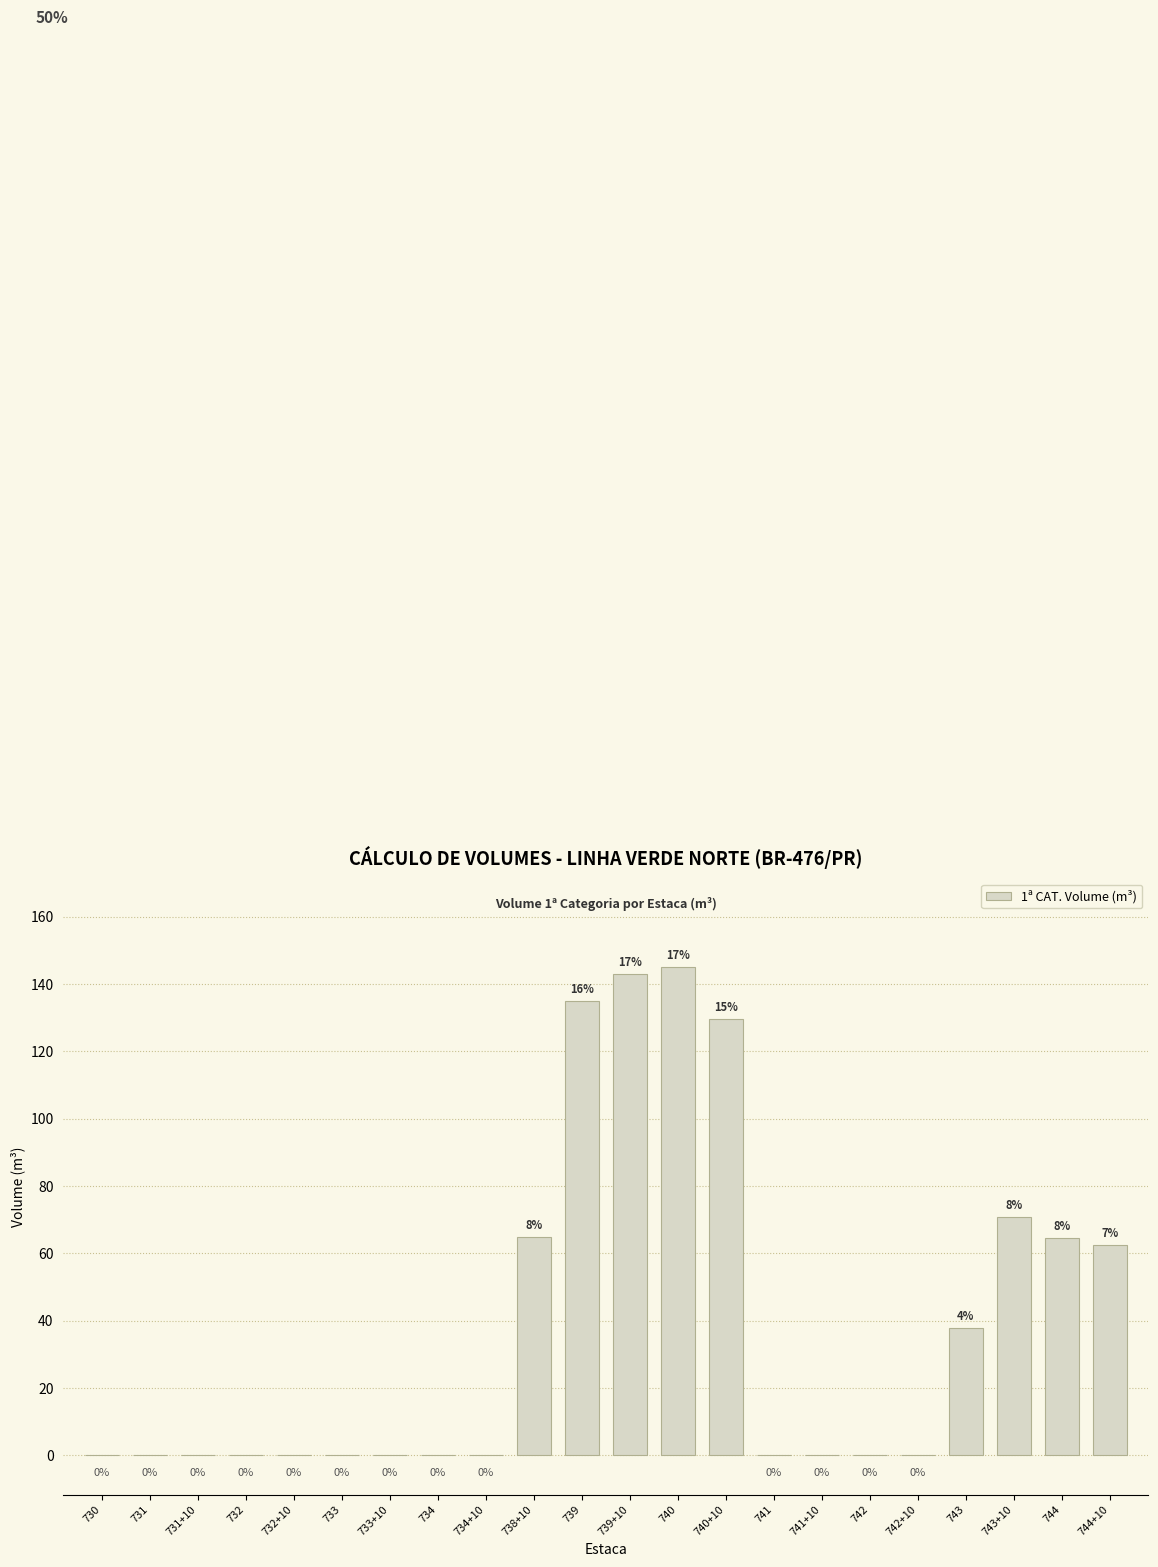

What is the greatest value displayed?

145.2